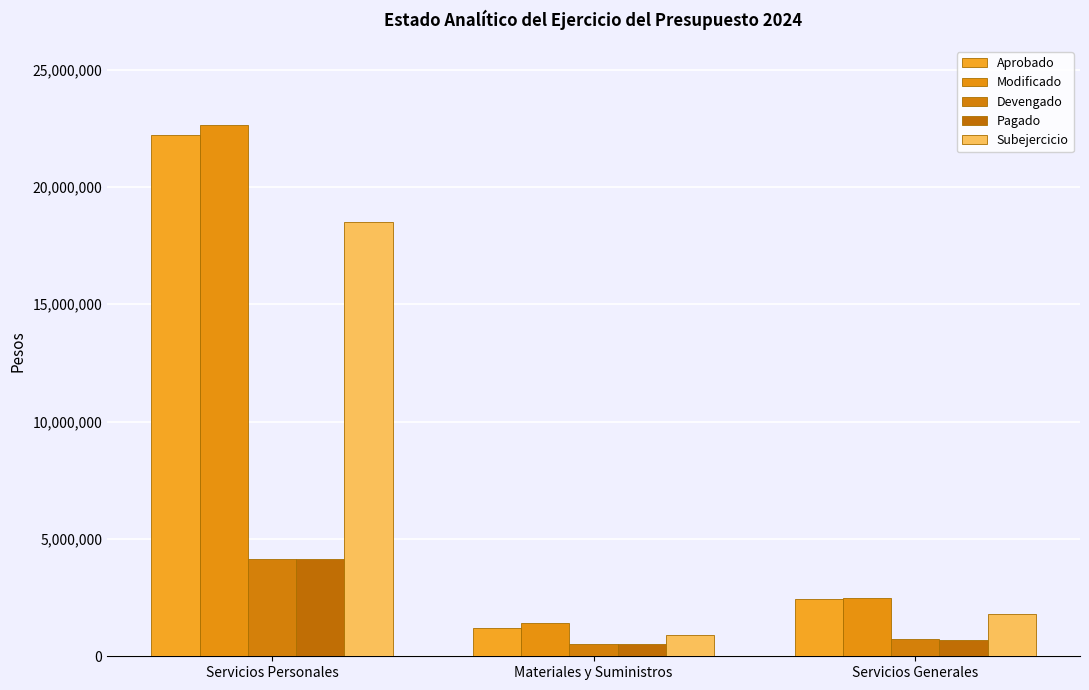

The value of Devengado at Materiales y Suministros is 512408. True or false?

True